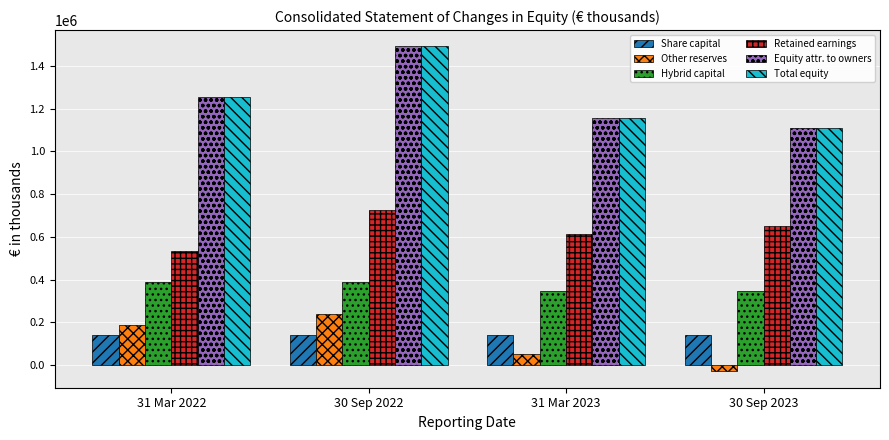

The value of Other reserves at 30 Sep 2022 is 237225. True or false?

True